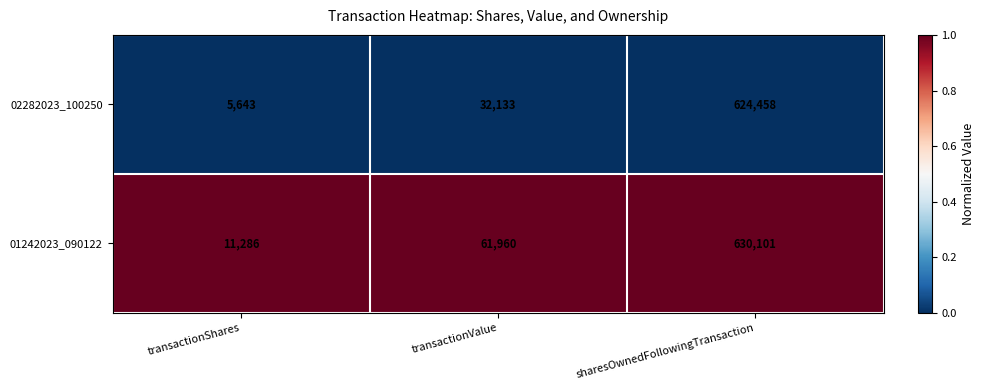

What is the spread (max minus min) of values at transactionShares?

5643